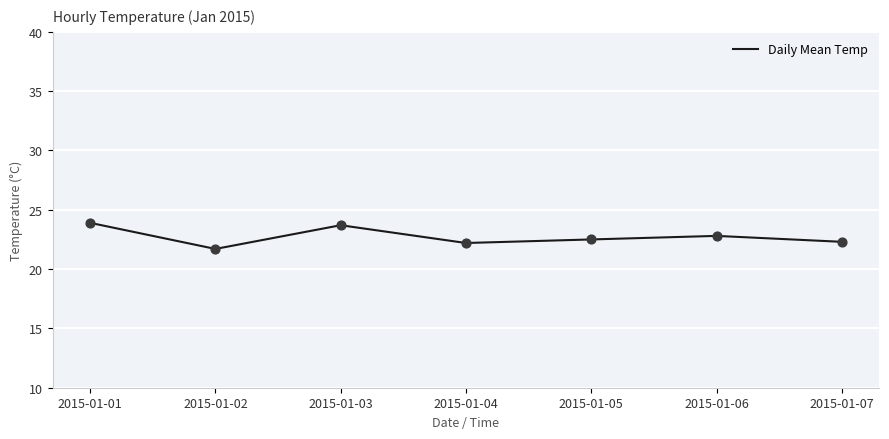

Which has a higher value, 2015-01-06 or 2015-01-05?

2015-01-06